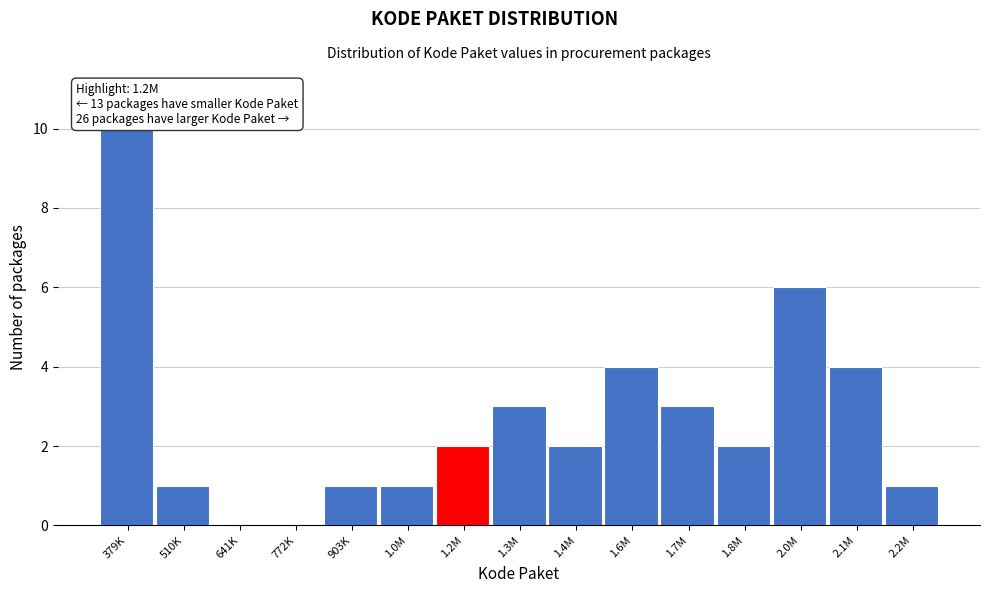

Reading left to right, extract all data points from this chart.

379K=10	510K=1	641K=0	772K=0	903K=1	1.0M=1	1.2M=2	1.3M=3	1.4M=2	1.6M=4	1.7M=3	1.8M=2	2.0M=6	2.1M=4	2.2M=1